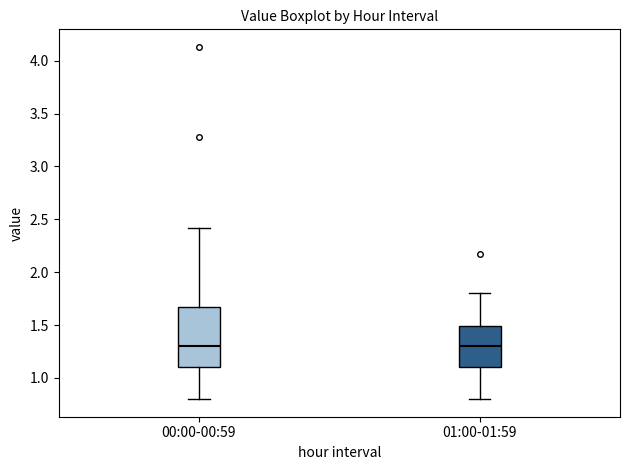

Where is the upper edge of the box for 00:00-00:59 on the y-axis? The values are not printed on the chart, so give them approximately, as read against the axis.

1.65